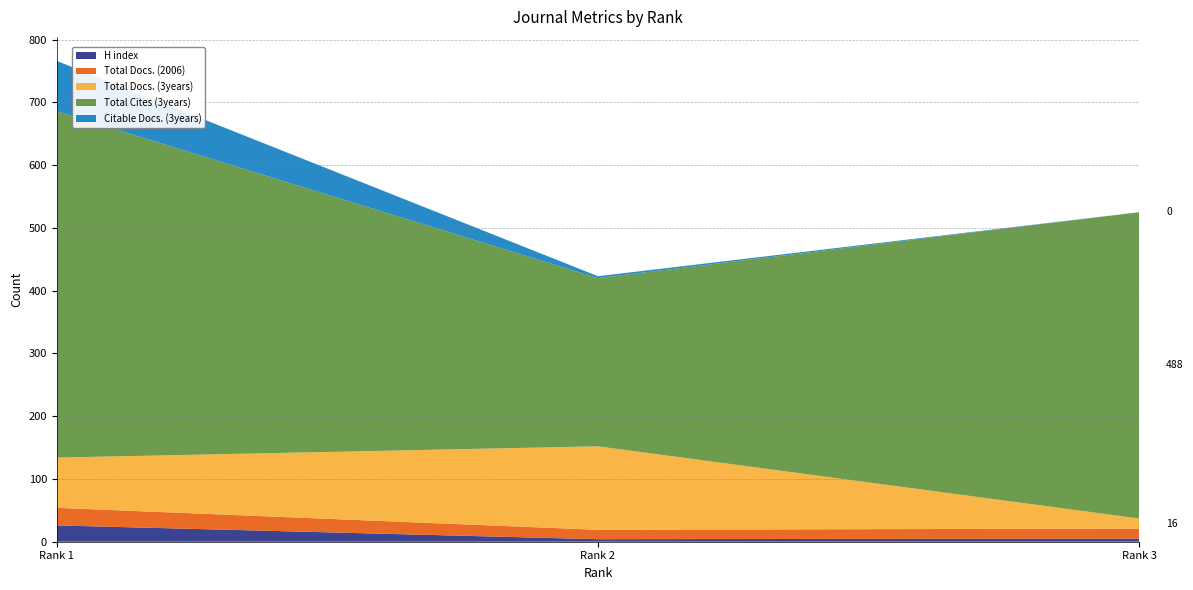

Reading left to right, what are all the values shown in this chart?

H index: 26	4	5
Total Docs. (2006): 28	15	16
Total Docs. (3years): 80	133	16
Total Cites (3years): 552	268	488
Citable Docs. (3years): 80	3	0